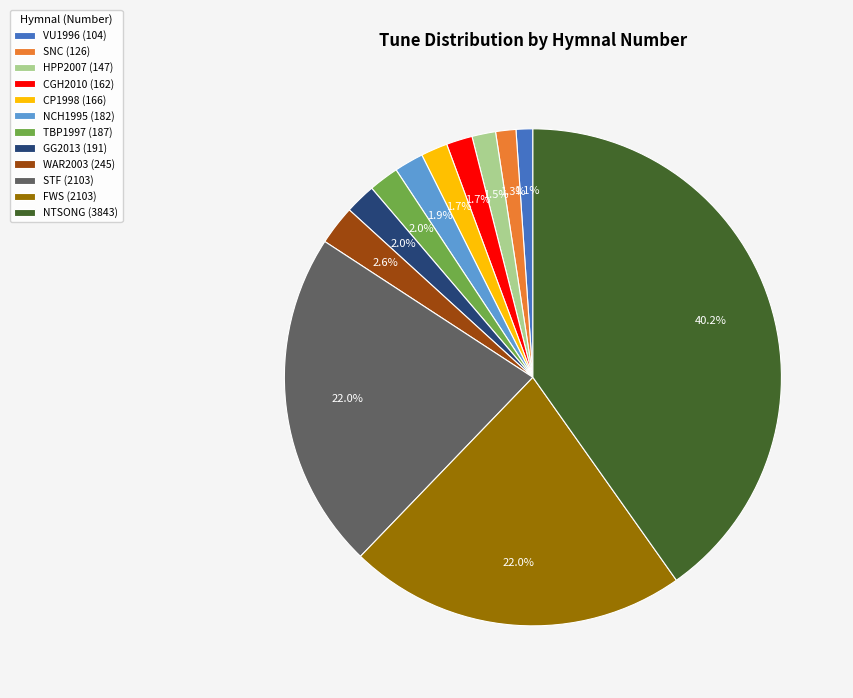

To the nearest percent, what portion does FWS (2103) represent?

22%